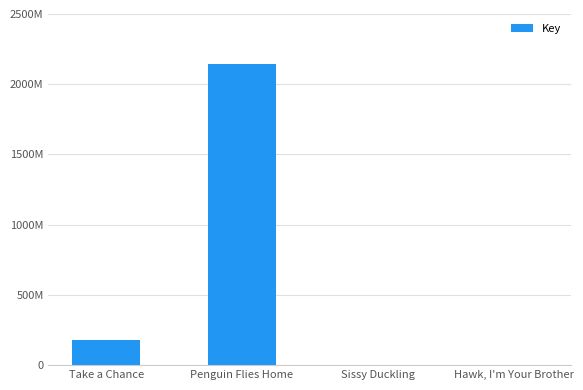

Is it true that the value at Sissy Duckling is 1760345?

True